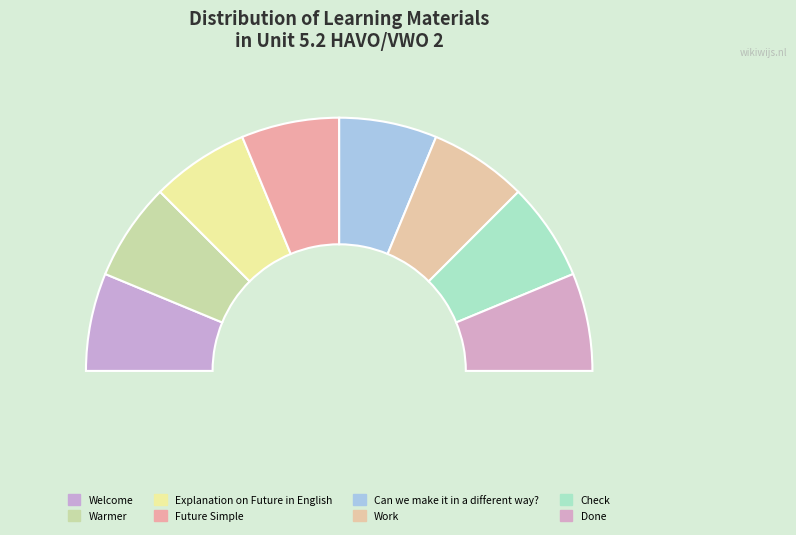

Rank the categories by value from highest to lowest.

Can we make it in a different way?, Future Simple, Done, Check, Work, Explanation on Future in English, Warmer, Welcome